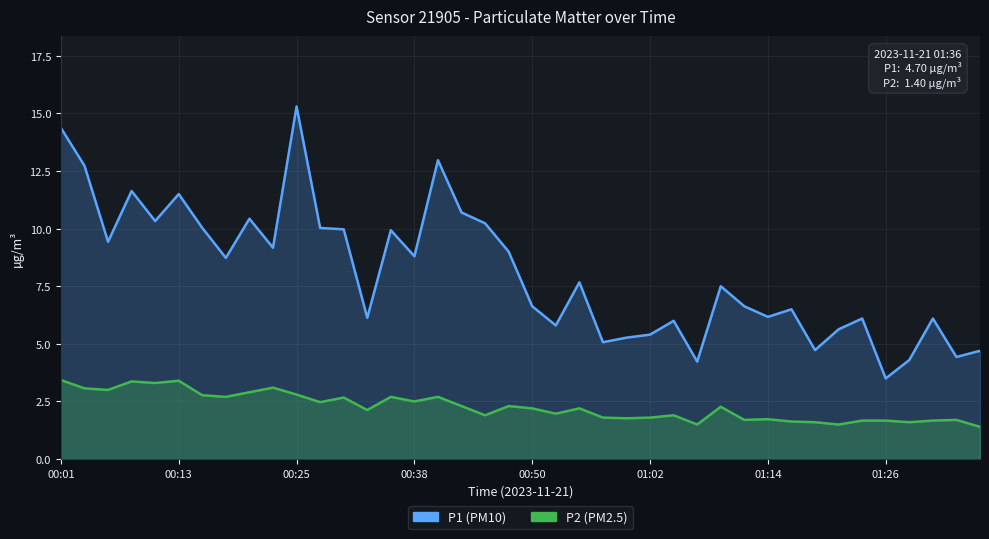

The P1 series shows 10.0 at 12. True or false?

True